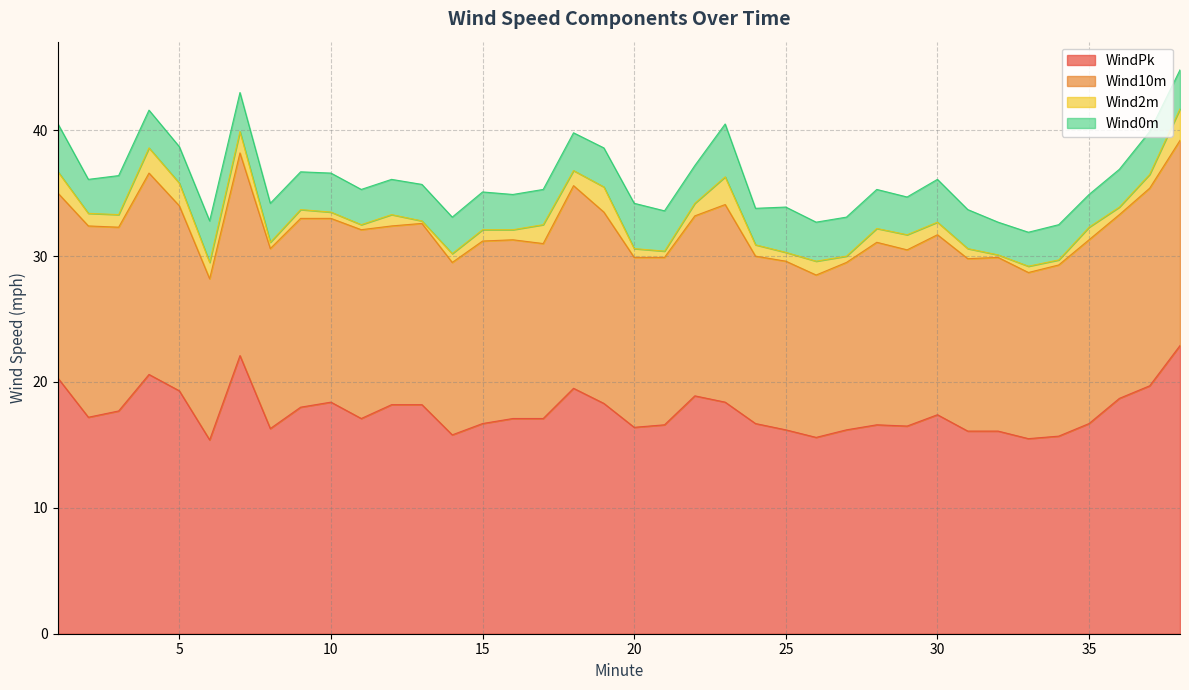

What is the lowest value of the Wind0m series?

2.6